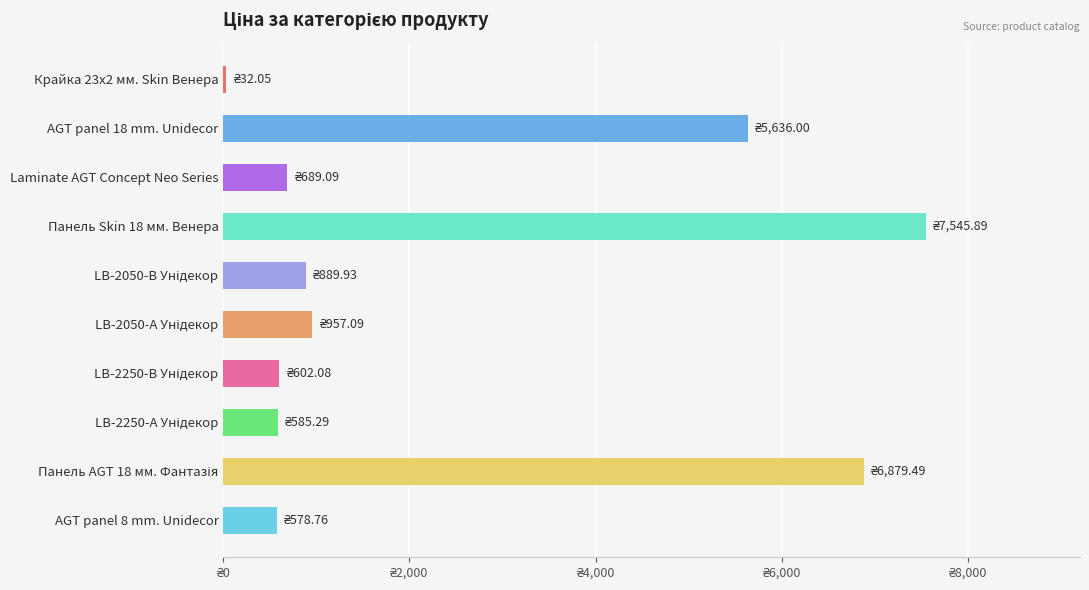

Where is the data nearest to the value 3788?

AGT panel 18 mm. Unidecor